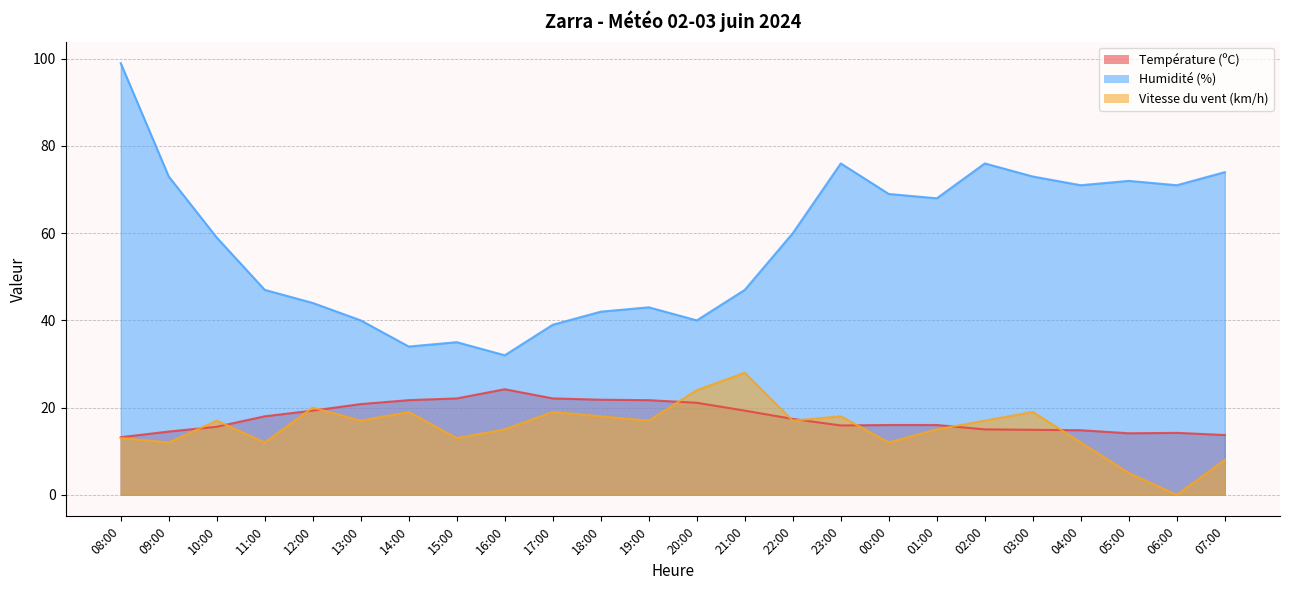

Is it true that Humidité (%) equals 68.6 at 11:00?

False